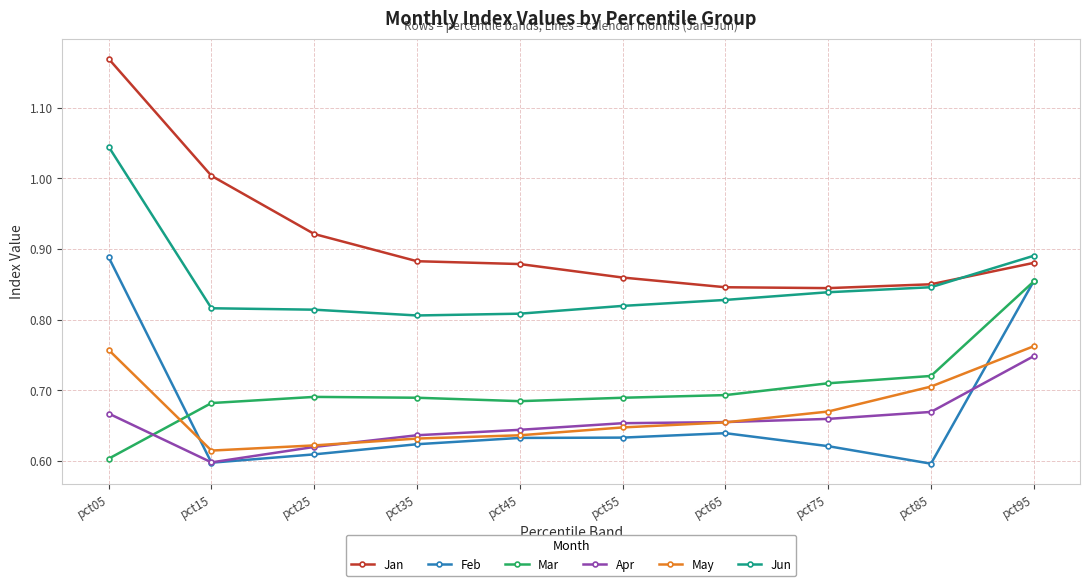

The Jun series shows 0.8 at pct35. True or false?

True